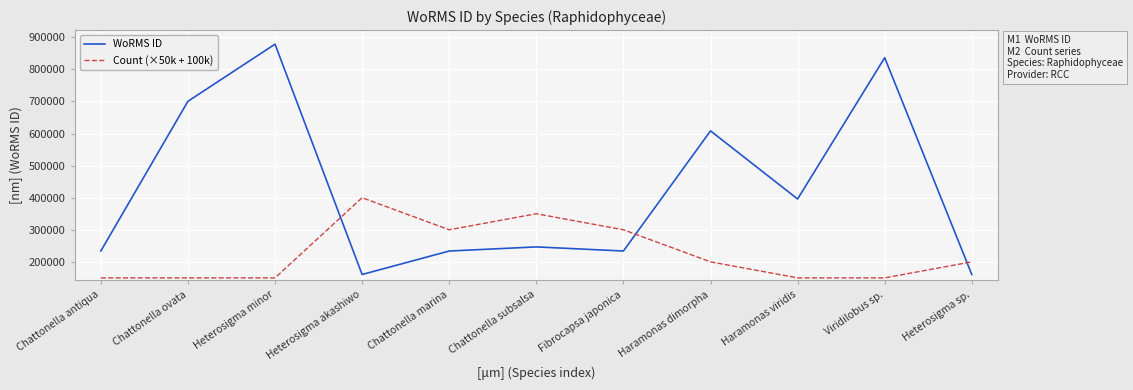

Which series has the largest total across all categories?

WoRMS ID